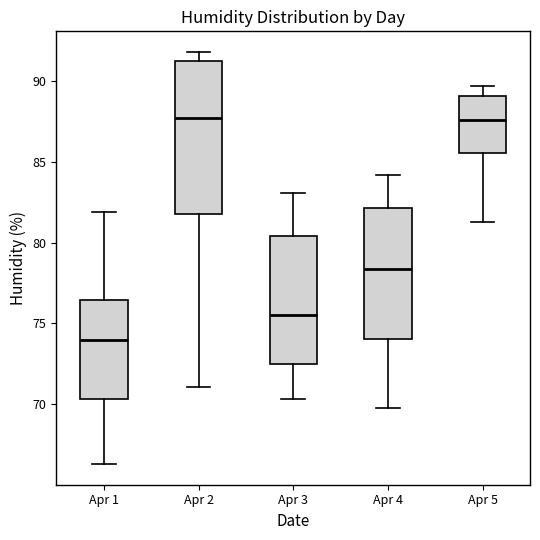

Which box is the tallest, from its lower edge to its upper edge?

Apr 2